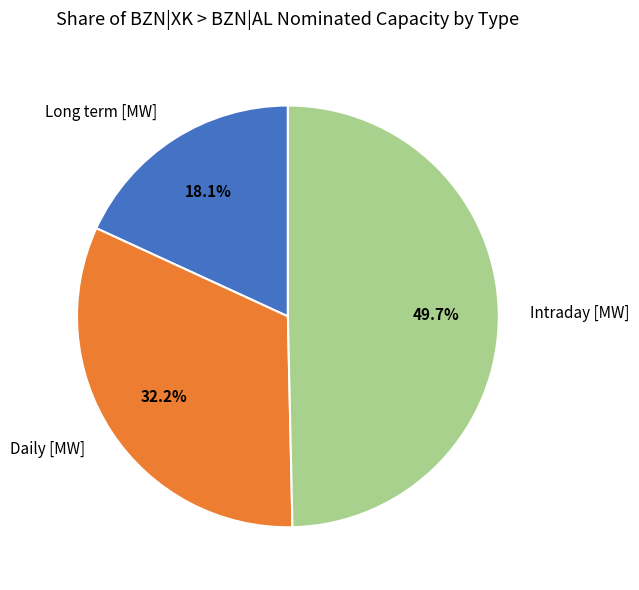

Between Long term [MW] and Daily [MW], which is larger?

Daily [MW]